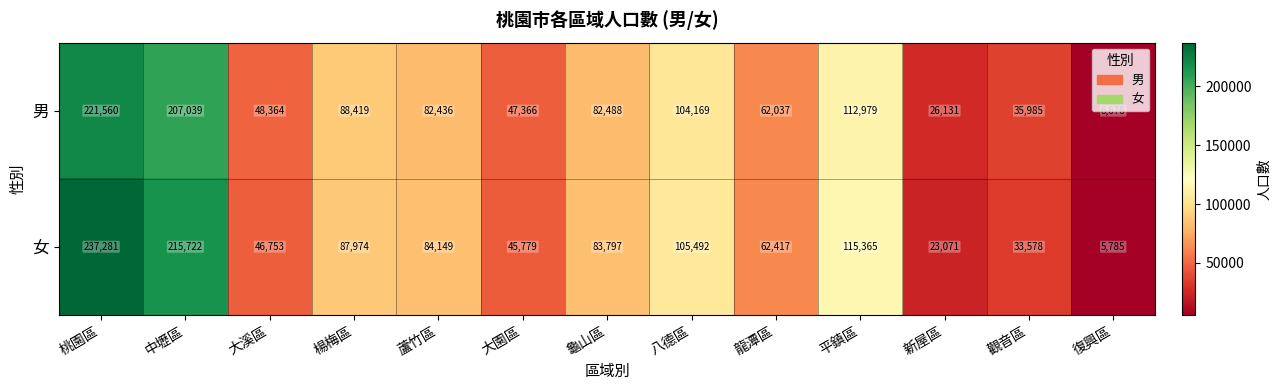

Is it true that 男 equals 31633 at 八德區?

False